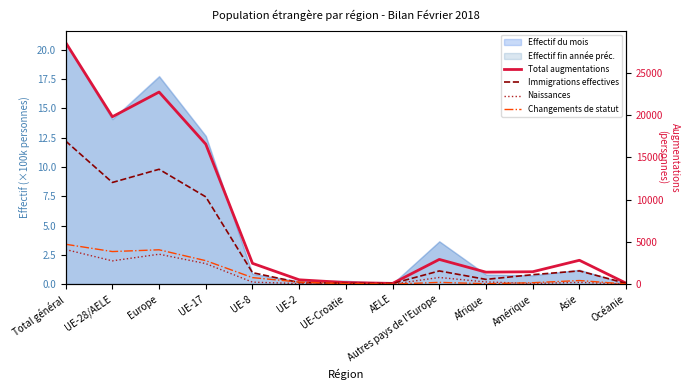

Which series ends up on top after the final intersection of Immigrations effectives and Changements de statut?

Immigrations effectives